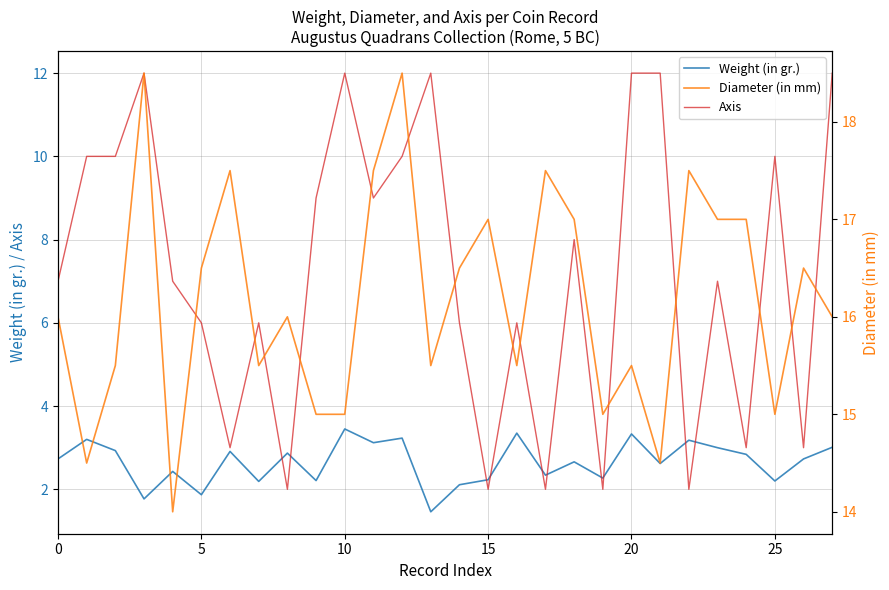

Is it true that Diameter (in mm) equals 23.3 at 18?

False